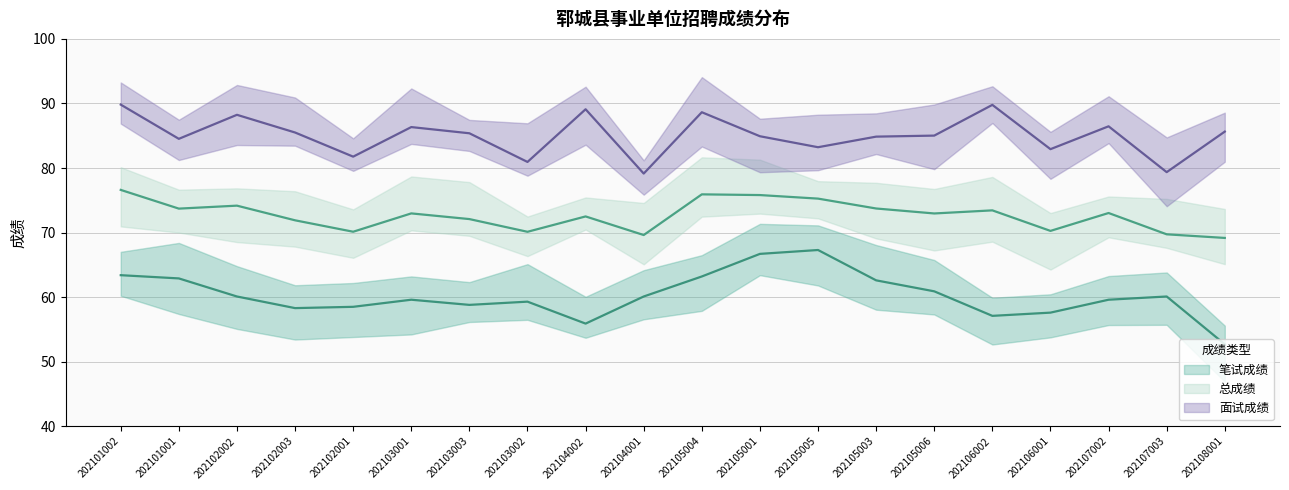

True or false: 总成绩 and 面试成绩 intersect in this chart.

False